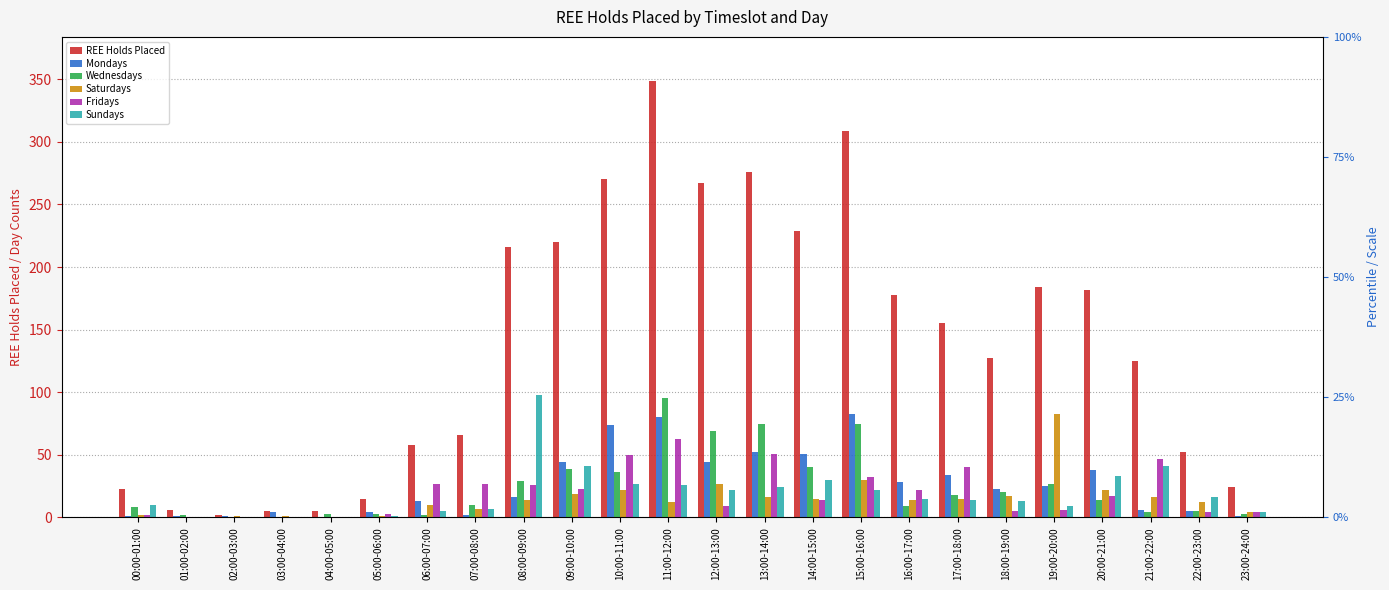

What is the difference between the maximum and minimum values in the Wednesdays series?

95